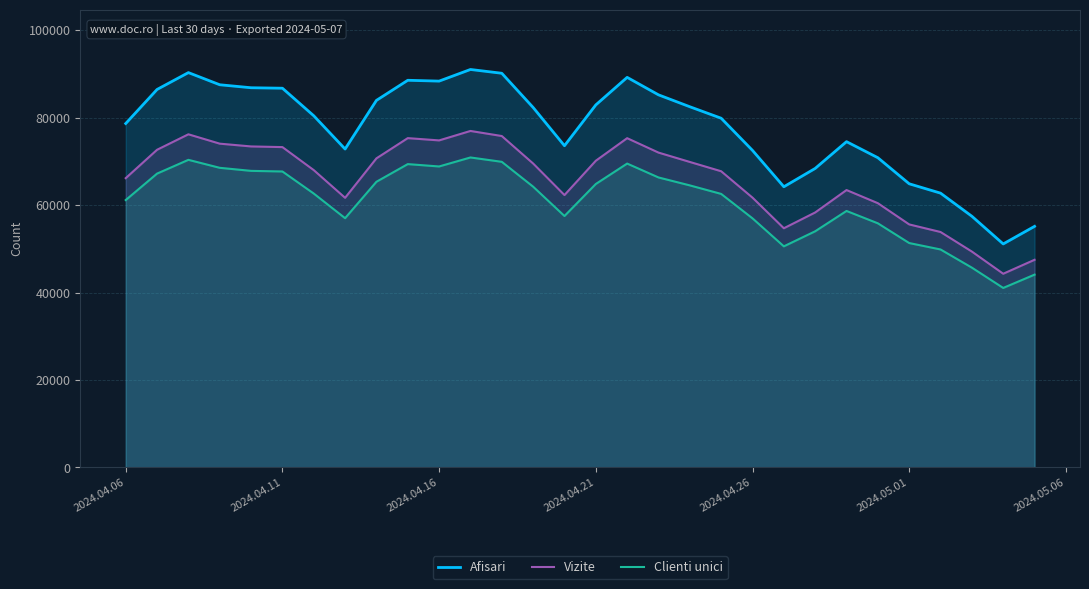

Rank the series by their average value, from highest to lowest.

Afisari, Vizite, Clienti unici